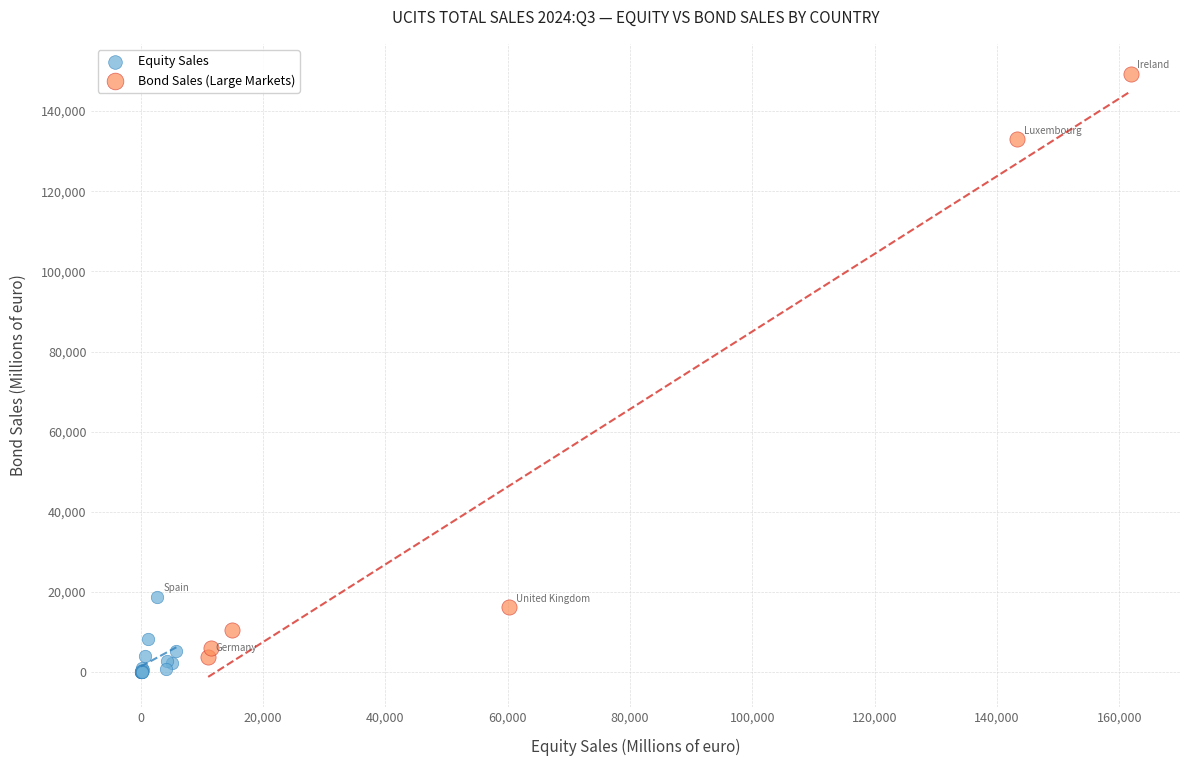

Which series contains the lowest Y value?

Equity Sales